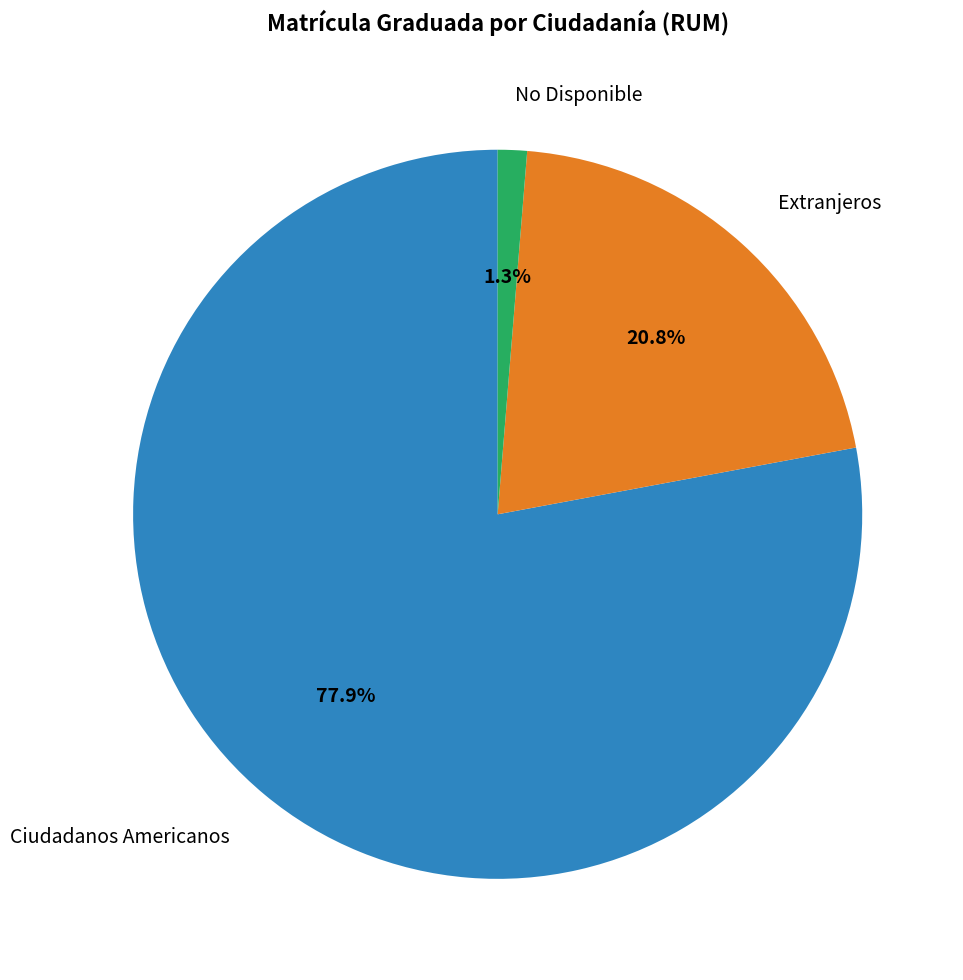

Is there a majority slice in this chart?

Yes